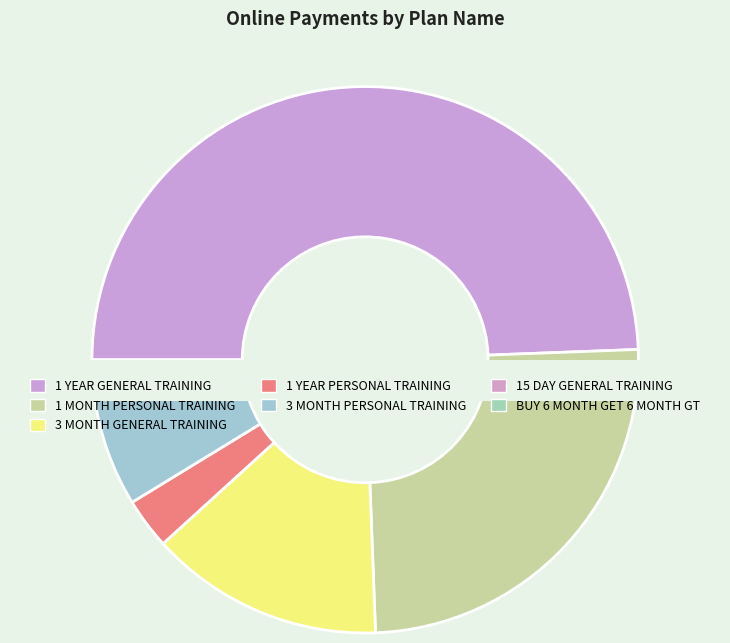

To the nearest percent, what is the difference between the 1 YEAR PERSONAL TRAINING and 1 MONTH PERSONAL TRAINING slice percentages?

22%